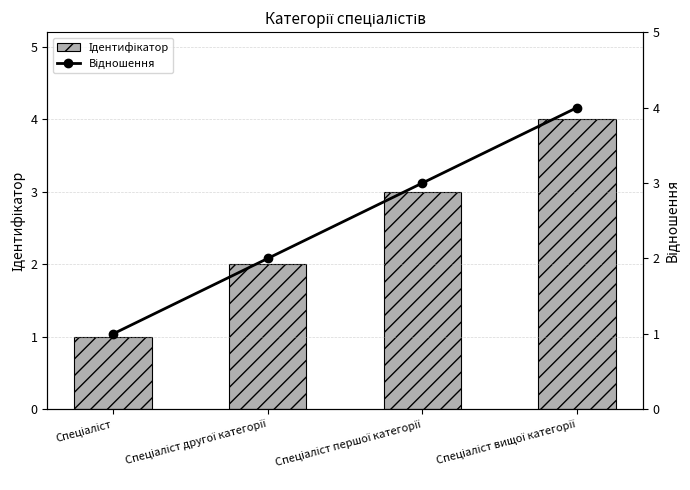

What is the maximum value for Відношення?

4